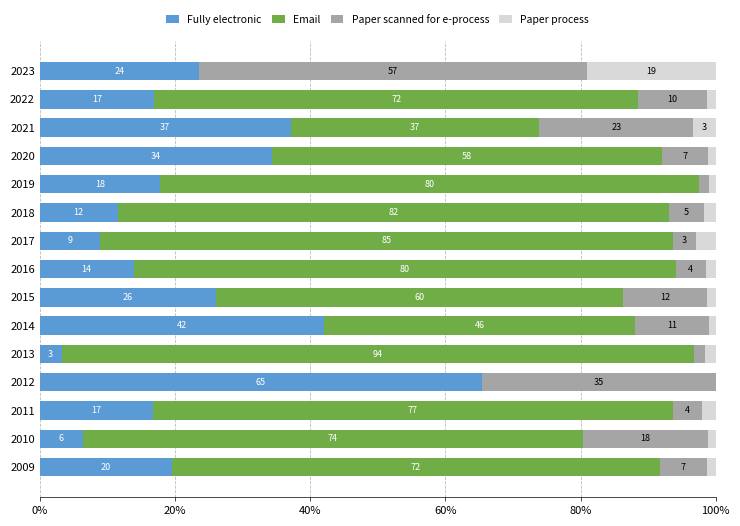

What are all the series names shown in the legend?

Fully electronic, Email, Paper scanned for e-process, Paper process